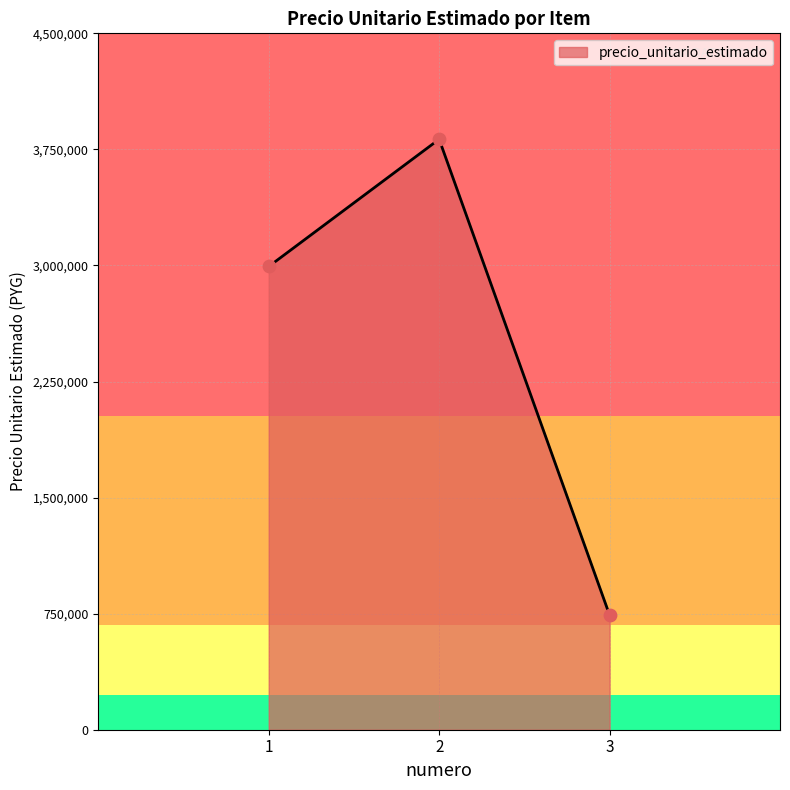

Between 1 and 3, which is larger?

1